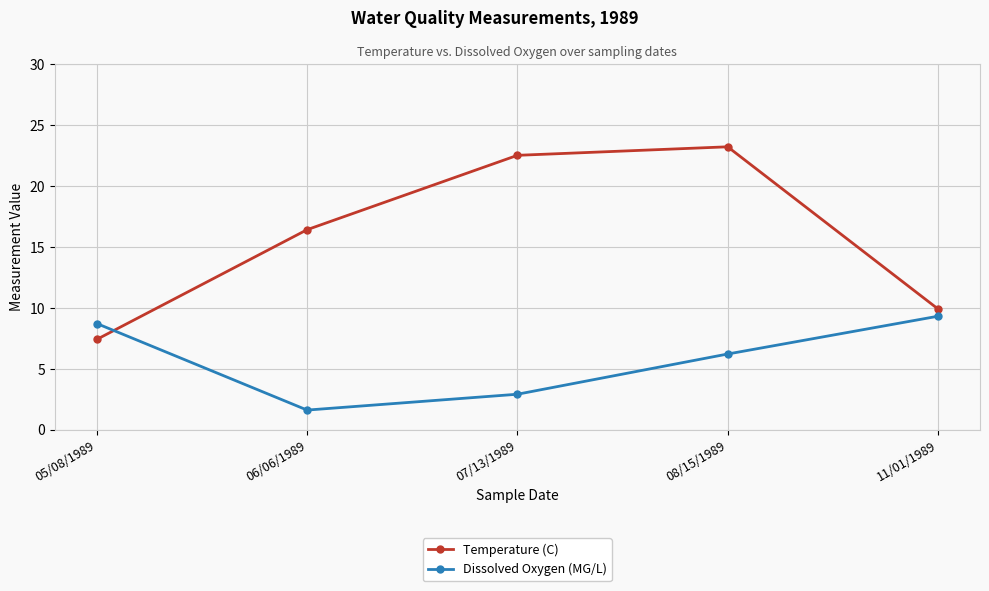

List the series in order of their peak value, highest first.

Temperature (C), Dissolved Oxygen (MG/L)